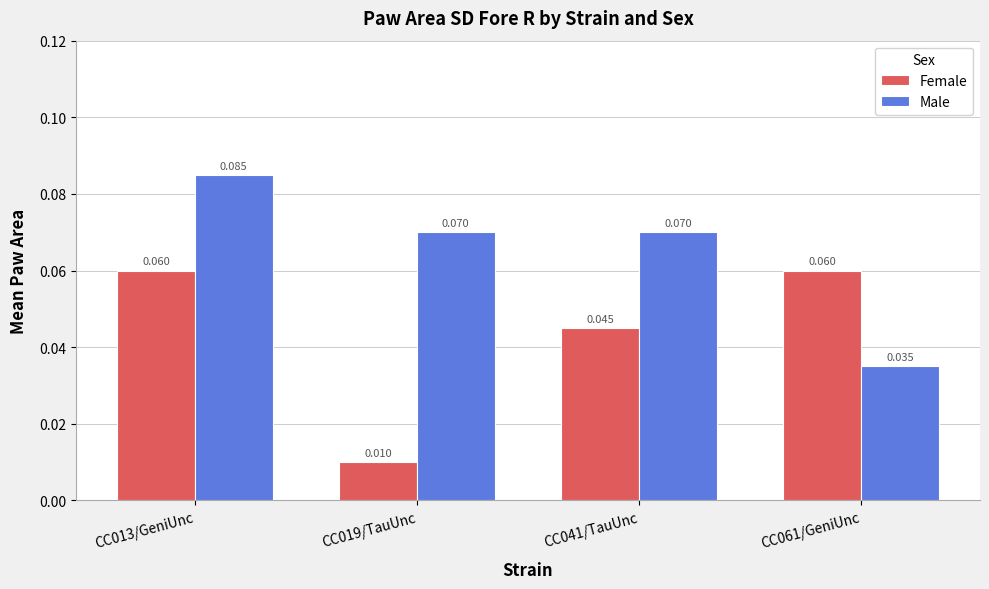

At which category is the sum across all series the highest?

CC013/GeniUnc